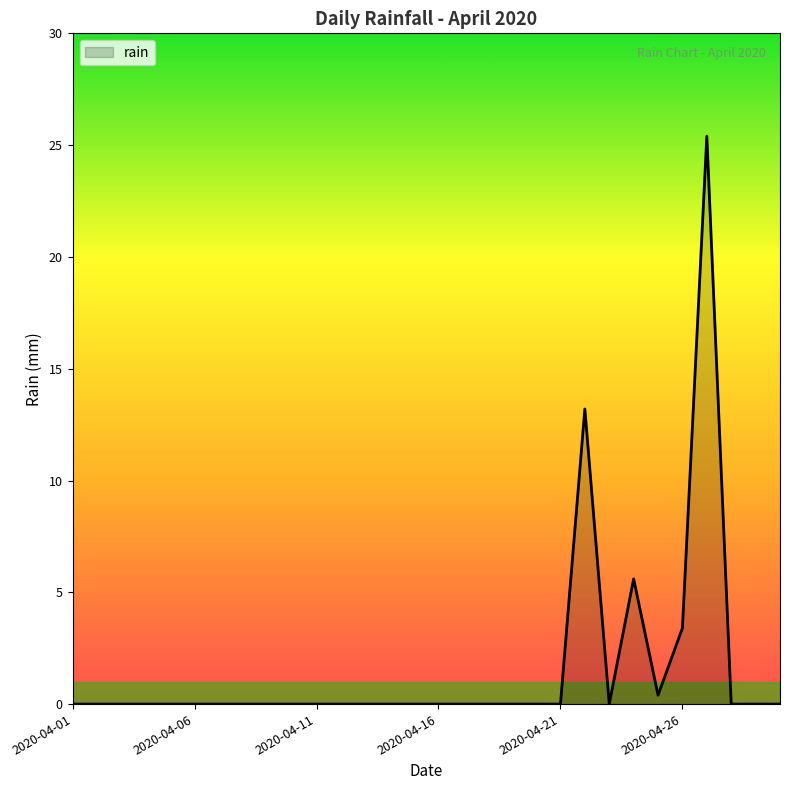

What is the difference between the maximum and minimum values?

25.4